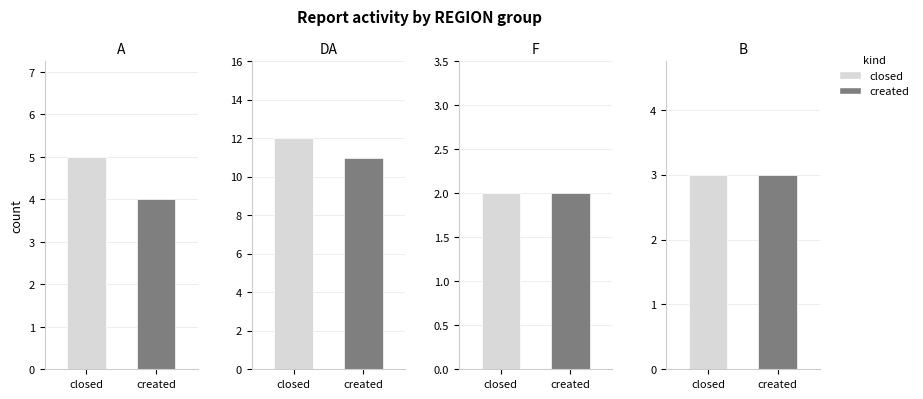

Which series has the widest spread of values?

closed